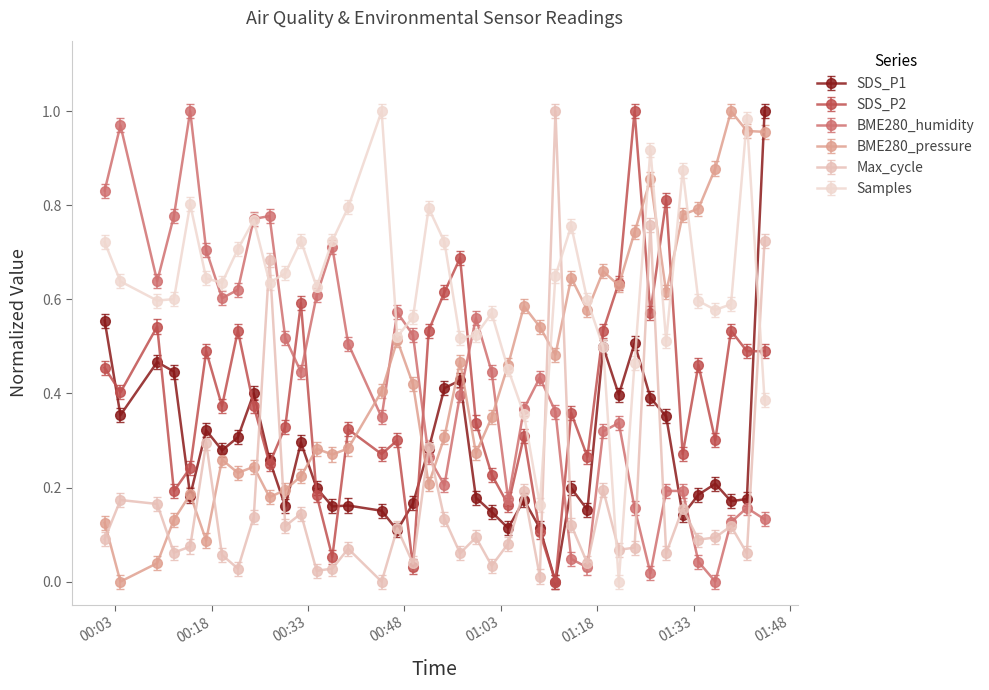

What is the highest value of the Samples series?

1.0